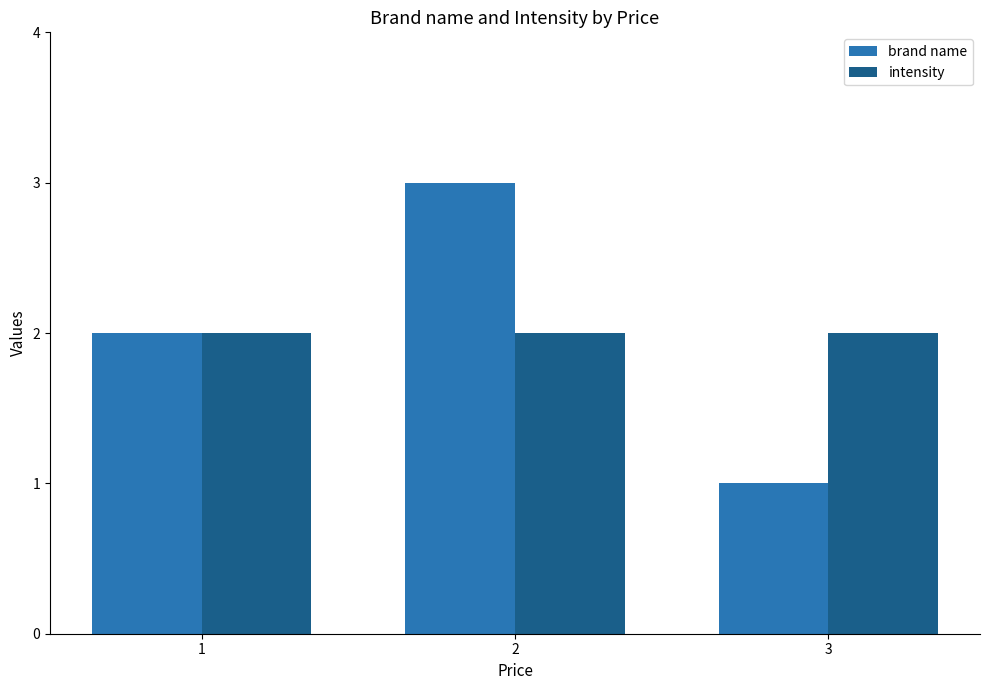

Between 1 and 2, which series saw the biggest shift?

brand name